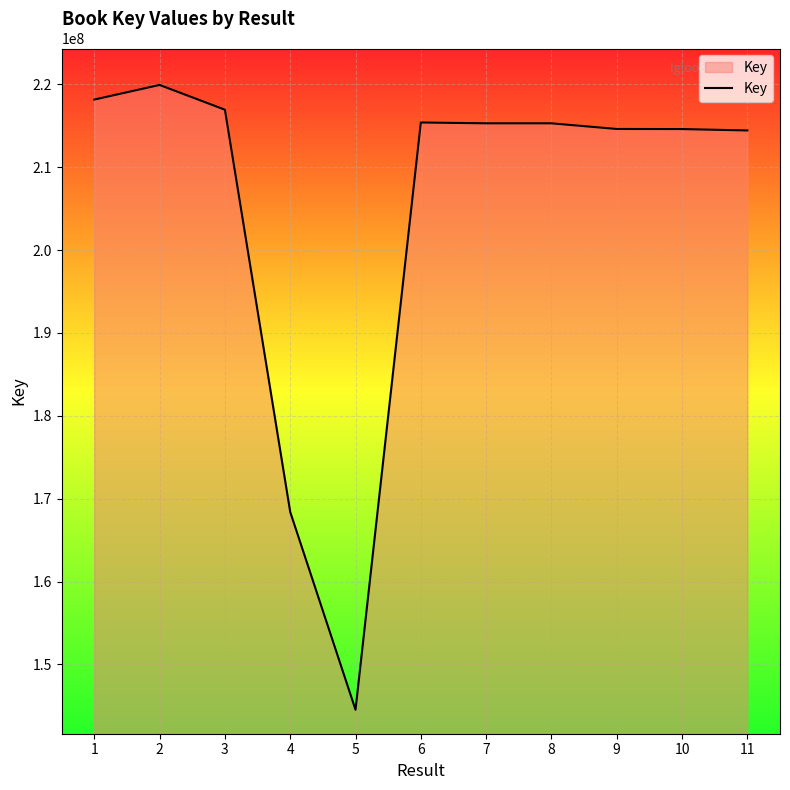

What is the change in value from 1 to 9?

-3548695